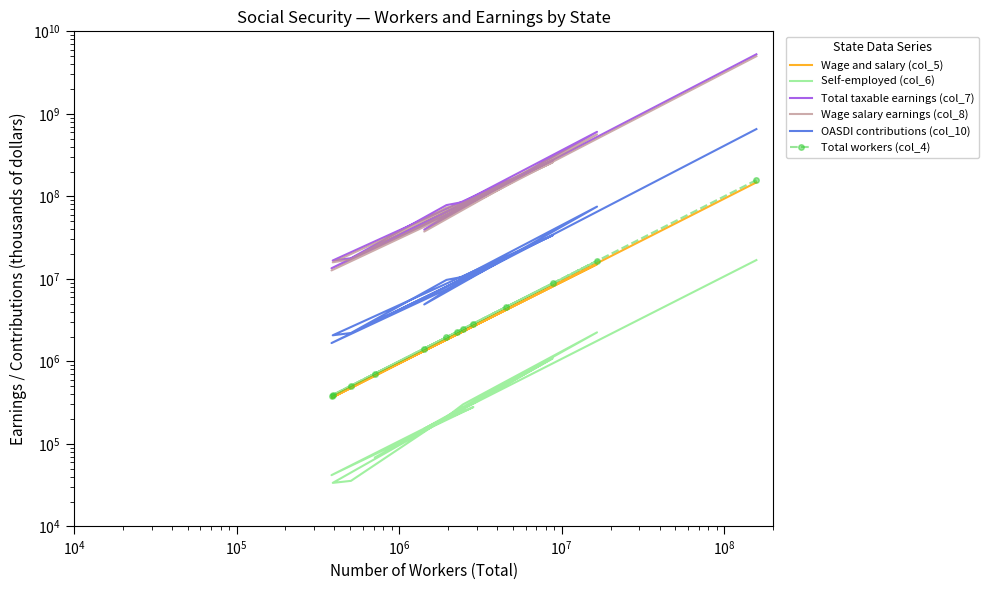

In Wage salary earnings (col_8), how many points are lower than both neighbors (excluding endpoints)?

3